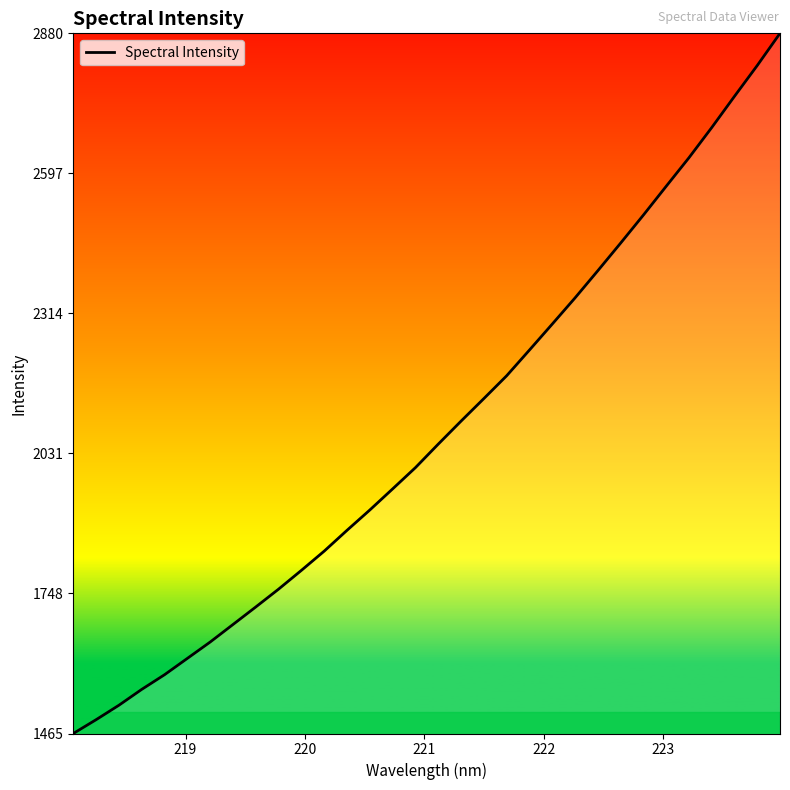

What is the greatest value displayed?

2880.7